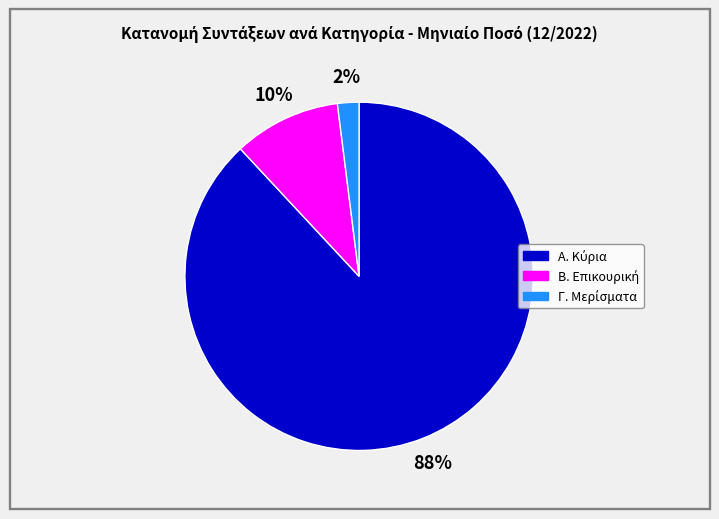

Does any single category account for the majority?

Yes